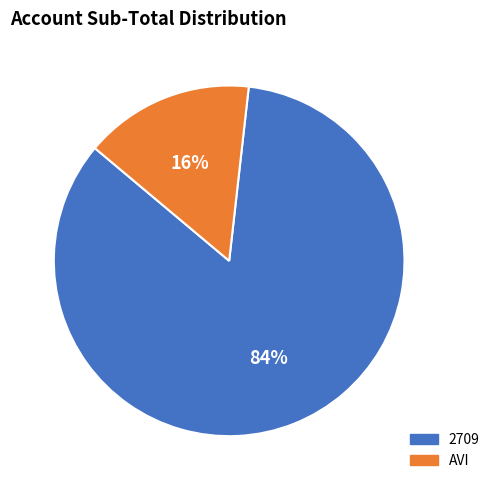

To the nearest percent, what is the average slice percentage?

50%